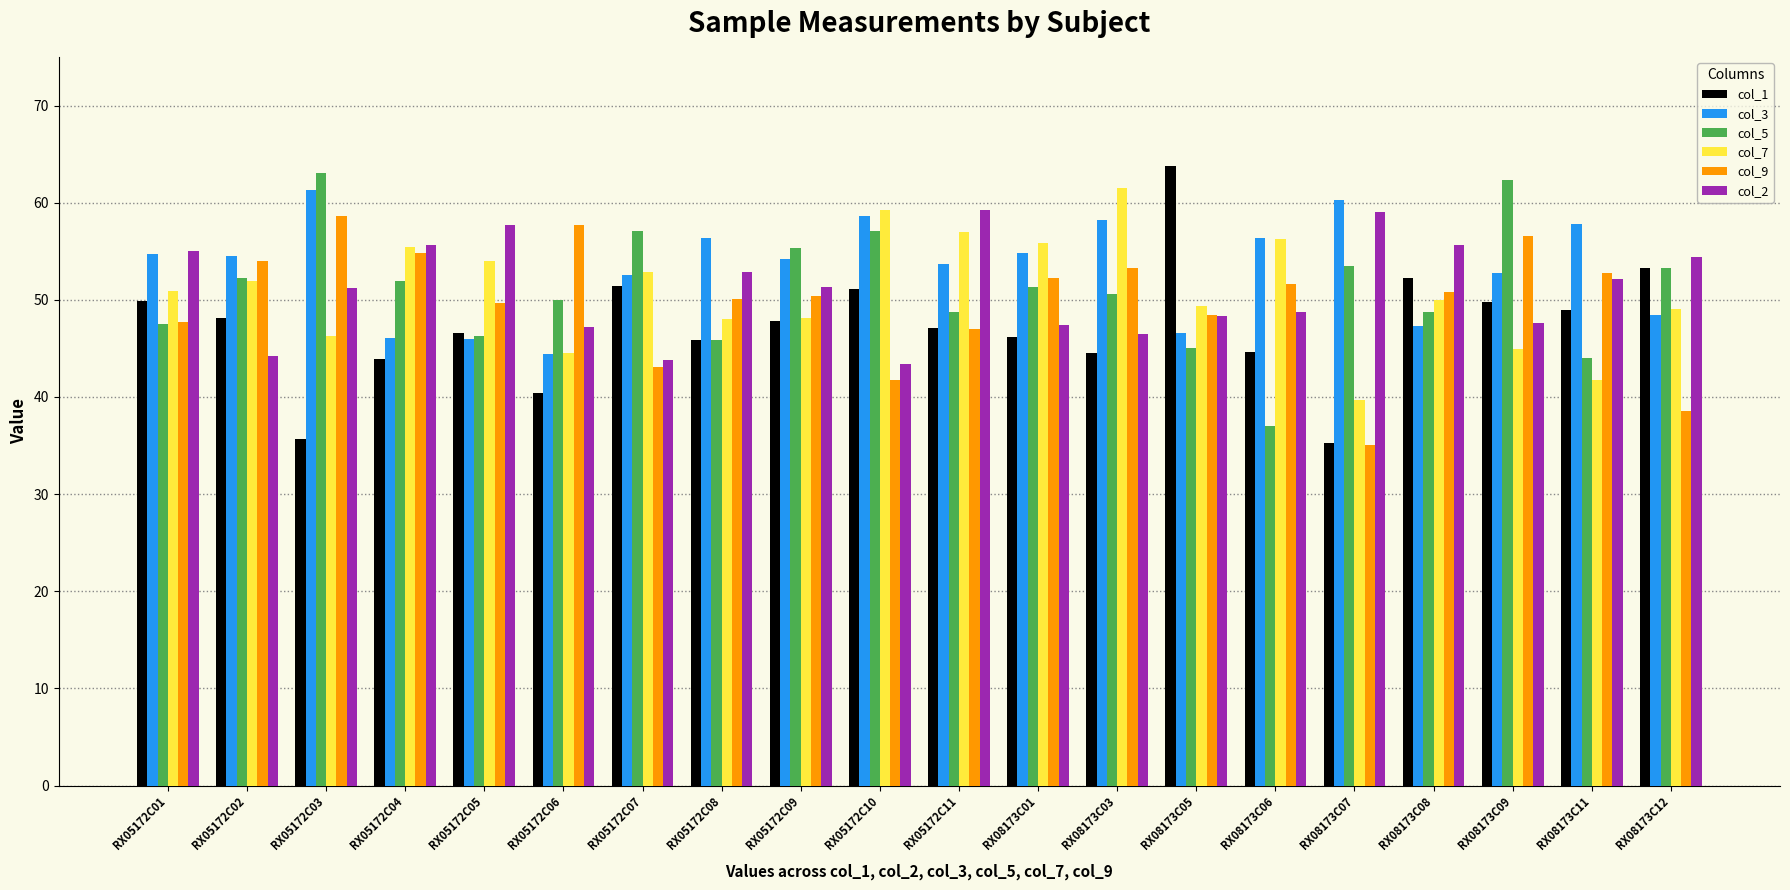

Which series has the widest spread of values?

col_1